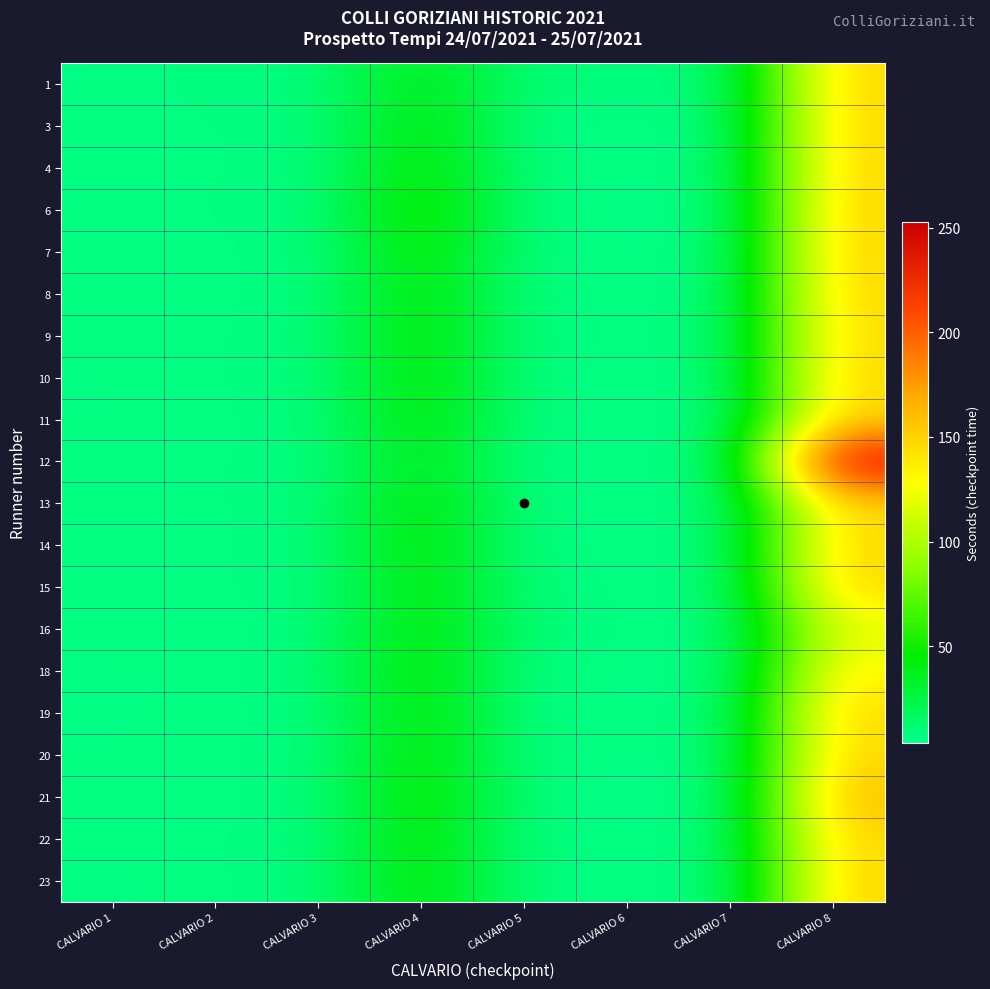

Reading right to left, what are all the values shown in this chart?

1: CALVARIO 8=148.9	CALVARIO 7=8.0	CALVARIO 6=8.4	CALVARIO 5=9.9	CALVARIO 4=41.8	CALVARIO 3=7.7	CALVARIO 2=7.8	CALVARIO 1=5.8
3: CALVARIO 8=148.9	CALVARIO 7=7.0	CALVARIO 6=5.7	CALVARIO 5=6.9	CALVARIO 4=49.0	CALVARIO 3=7.0	CALVARIO 2=7.0	CALVARIO 1=6.1
4: CALVARIO 8=149.0	CALVARIO 7=6.8	CALVARIO 6=5.9	CALVARIO 5=7.1	CALVARIO 4=49.0	CALVARIO 3=7.0	CALVARIO 2=7.0	CALVARIO 1=5.9
6: CALVARIO 8=149.5	CALVARIO 7=5.7	CALVARIO 6=5.1	CALVARIO 5=7.6	CALVARIO 4=59.2	CALVARIO 3=7.1	CALVARIO 2=7.4	CALVARIO 1=5.9
7: CALVARIO 8=149.5	CALVARIO 7=6.2	CALVARIO 6=5.9	CALVARIO 5=7.3	CALVARIO 4=49.2	CALVARIO 3=7.1	CALVARIO 2=6.7	CALVARIO 1=6.2
8: CALVARIO 8=149.0	CALVARIO 7=6.9	CALVARIO 6=5.9	CALVARIO 5=7.2	CALVARIO 4=49.0	CALVARIO 3=6.9	CALVARIO 2=6.9	CALVARIO 1=6.0
9: CALVARIO 8=146.1	CALVARIO 7=7.1	CALVARIO 6=6.7	CALVARIO 5=7.4	CALVARIO 4=49.0	CALVARIO 3=7.2	CALVARIO 2=6.9	CALVARIO 1=6.5
10: CALVARIO 8=149.0	CALVARIO 7=7.0	CALVARIO 6=5.6	CALVARIO 5=7.0	CALVARIO 4=48.4	CALVARIO 3=7.2	CALVARIO 2=7.1	CALVARIO 1=5.7
11: CALVARIO 8=149.0	CALVARIO 7=7.0	CALVARIO 6=5.8	CALVARIO 5=7.3	CALVARIO 4=49.2	CALVARIO 3=7.1	CALVARIO 2=6.8	CALVARIO 1=5.9
12: CALVARIO 8=252.5	CALVARIO 7=5.5	CALVARIO 6=6.9	CALVARIO 5=5.6	CALVARIO 4=40.6	CALVARIO 3=6.9	CALVARIO 2=7.0	CALVARIO 1=6.7
13: CALVARIO 8=148.9	CALVARIO 7=7.2	CALVARIO 6=5.9	CALVARIO 5=7.1	CALVARIO 4=48.9	CALVARIO 3=7.0	CALVARIO 2=7.1	CALVARIO 1=6.0
14: CALVARIO 8=149.1	CALVARIO 7=7.0	CALVARIO 6=6.1	CALVARIO 5=6.9	CALVARIO 4=49.2	CALVARIO 3=7.0	CALVARIO 2=6.9	CALVARIO 1=6.0
15: CALVARIO 8=149.7	CALVARIO 7=7.0	CALVARIO 6=5.7	CALVARIO 5=8.9	CALVARIO 4=47.1	CALVARIO 3=7.0	CALVARIO 2=7.1	CALVARIO 1=6.2
16: CALVARIO 8=119.5	CALVARIO 7=4.2	CALVARIO 6=6.9	CALVARIO 5=9.9	CALVARIO 4=47.4	CALVARIO 3=7.6	CALVARIO 2=5.5	CALVARIO 1=7.4
18: CALVARIO 8=135.7	CALVARIO 7=5.1	CALVARIO 6=5.5	CALVARIO 5=6.8	CALVARIO 4=48.8	CALVARIO 3=9.2	CALVARIO 2=6.2	CALVARIO 1=5.7
19: CALVARIO 8=148.3	CALVARIO 7=6.8	CALVARIO 6=5.7	CALVARIO 5=7.2	CALVARIO 4=47.8	CALVARIO 3=6.6	CALVARIO 2=6.6	CALVARIO 1=5.6
20: CALVARIO 8=148.8	CALVARIO 7=7.0	CALVARIO 6=6.0	CALVARIO 5=7.0	CALVARIO 4=48.9	CALVARIO 3=7.1	CALVARIO 2=7.0	CALVARIO 1=5.9
21: CALVARIO 8=162.4	CALVARIO 7=5.5	CALVARIO 6=4.0	CALVARIO 5=7.8	CALVARIO 4=52.2	CALVARIO 3=7.5	CALVARIO 2=6.2	CALVARIO 1=7.0
22: CALVARIO 8=149.3	CALVARIO 7=7.1	CALVARIO 6=6.4	CALVARIO 5=6.9	CALVARIO 4=49.3	CALVARIO 3=7.3	CALVARIO 2=7.2	CALVARIO 1=6.2
23: CALVARIO 8=149.3	CALVARIO 7=6.3	CALVARIO 6=5.9	CALVARIO 5=7.2	CALVARIO 4=49.0	CALVARIO 3=7.4	CALVARIO 2=6.8	CALVARIO 1=5.6